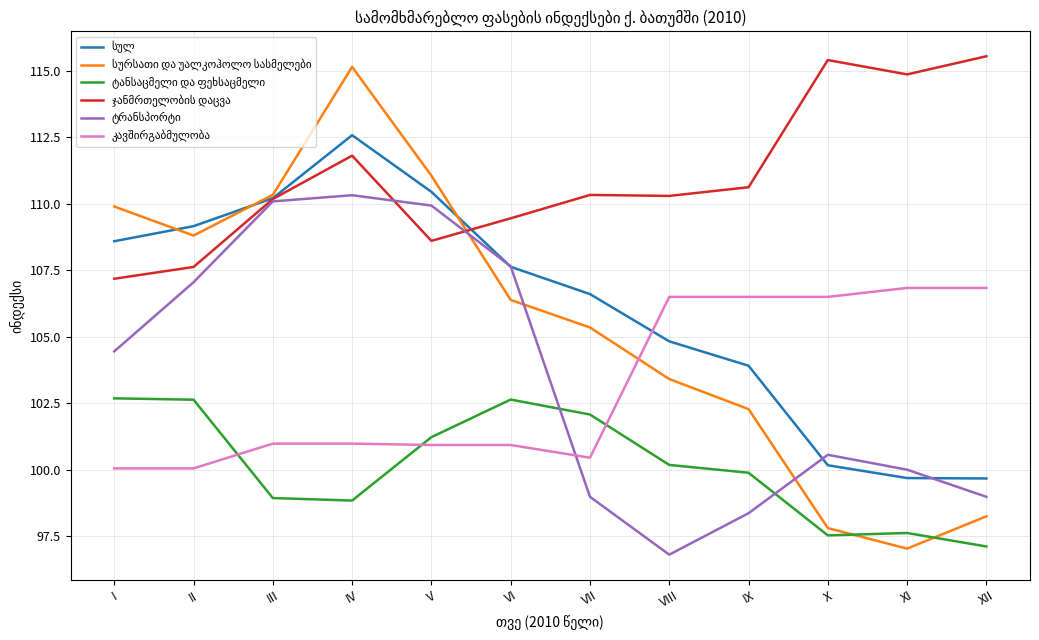

What is the spread (max minus min) of values at VI?

8.5